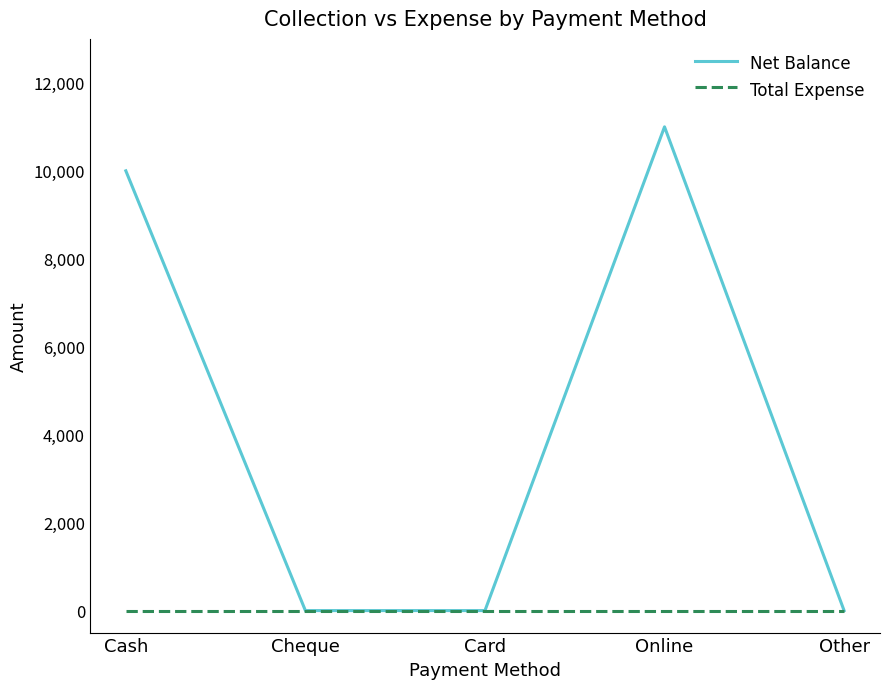

At how many categories does at least one series exceed 3791?

2